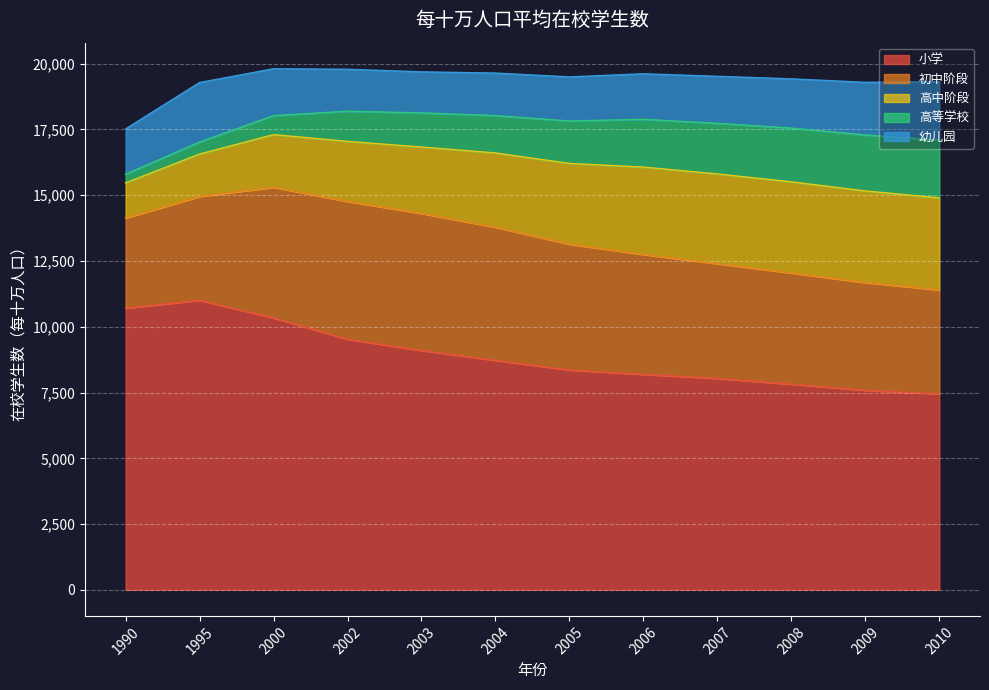

Is it true that 高等学校 equals 3660 at 2008?

False